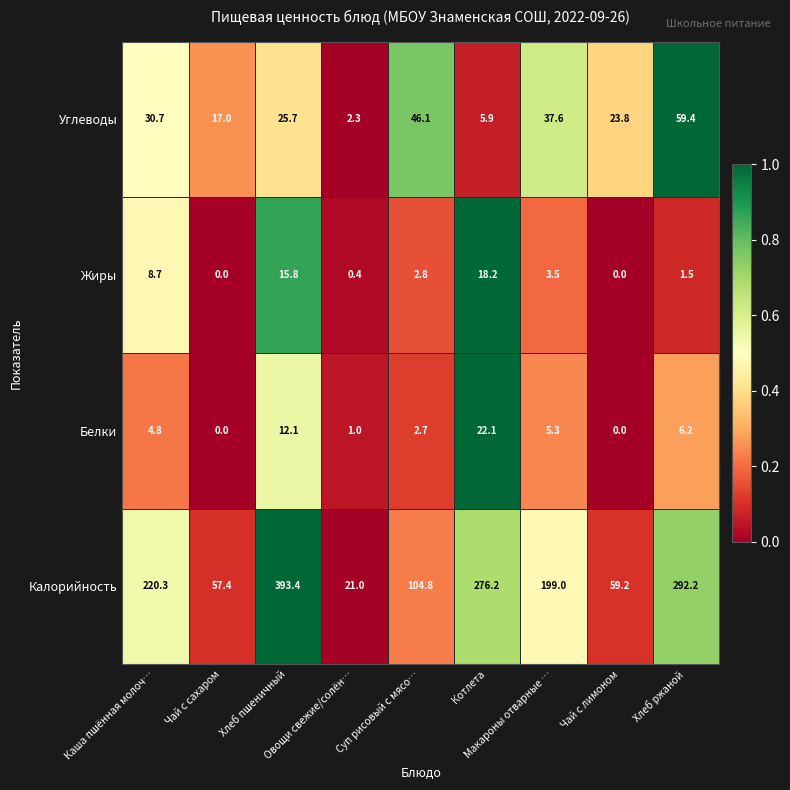

List the series in order of their peak value, highest first.

Калорийность, Углеводы, Белки, Жиры